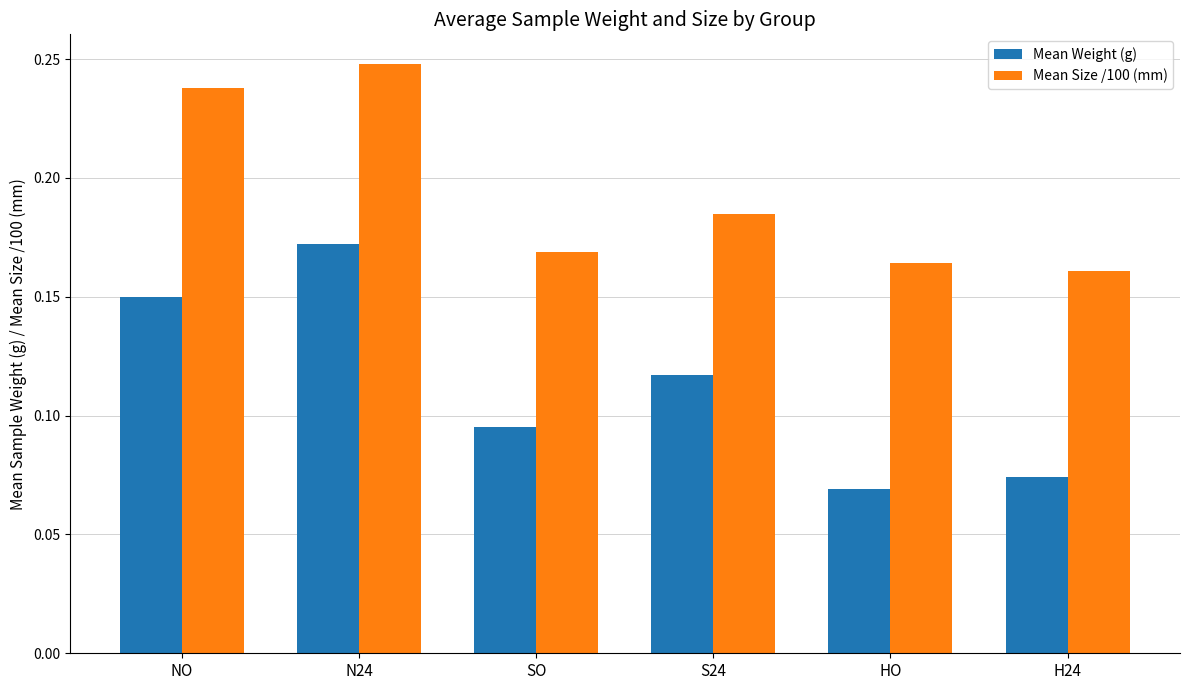

Count the Mean Size /100 (mm) values in the range 0 to 1.

6